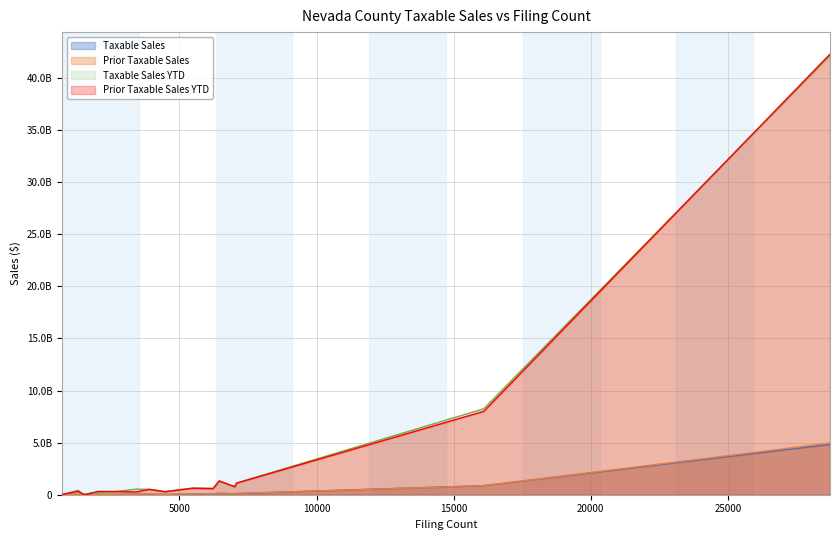

Does the chart have visible grid lines?

Yes